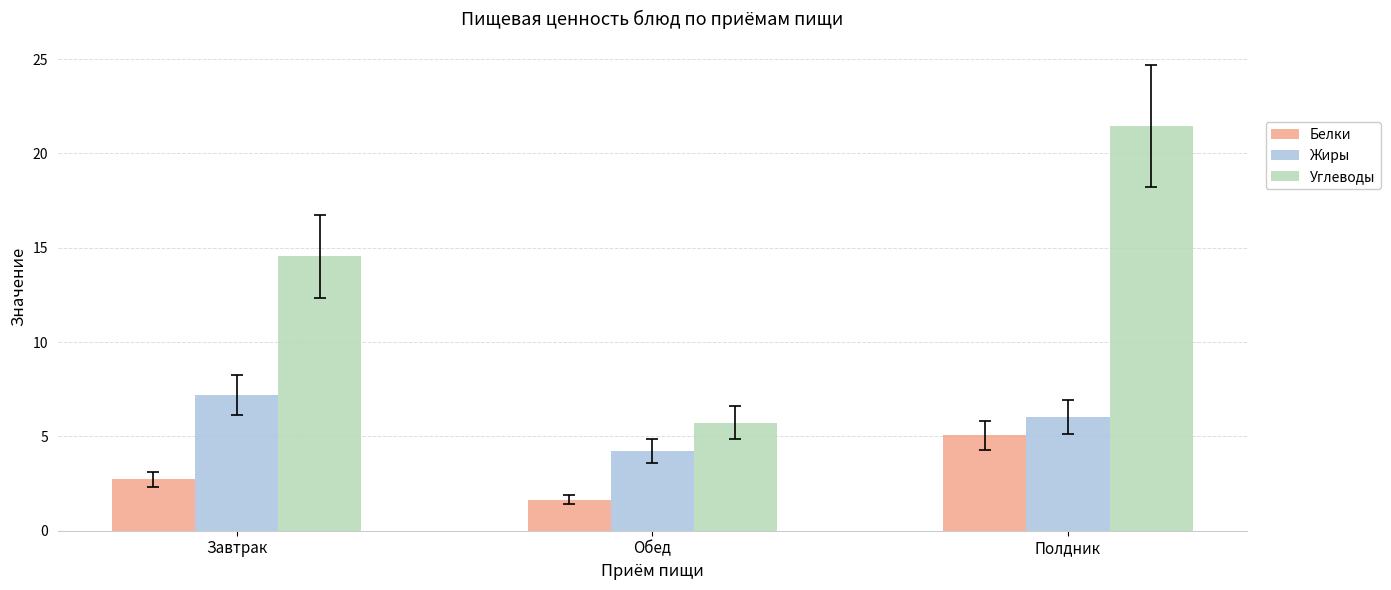

At which label does Жиры first exceed 6?

Завтрак